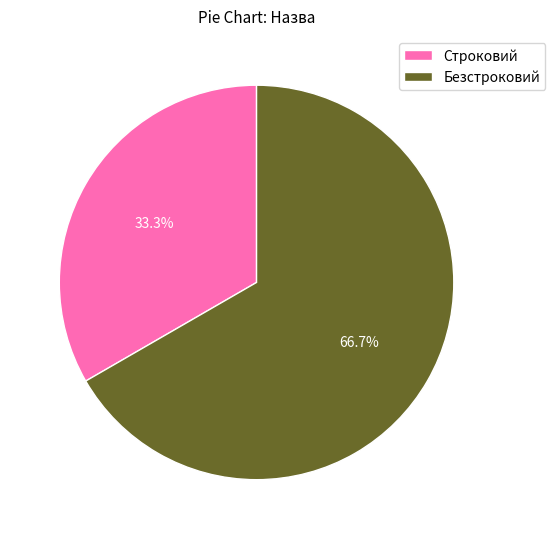

Count the number of slices in the pie.

2